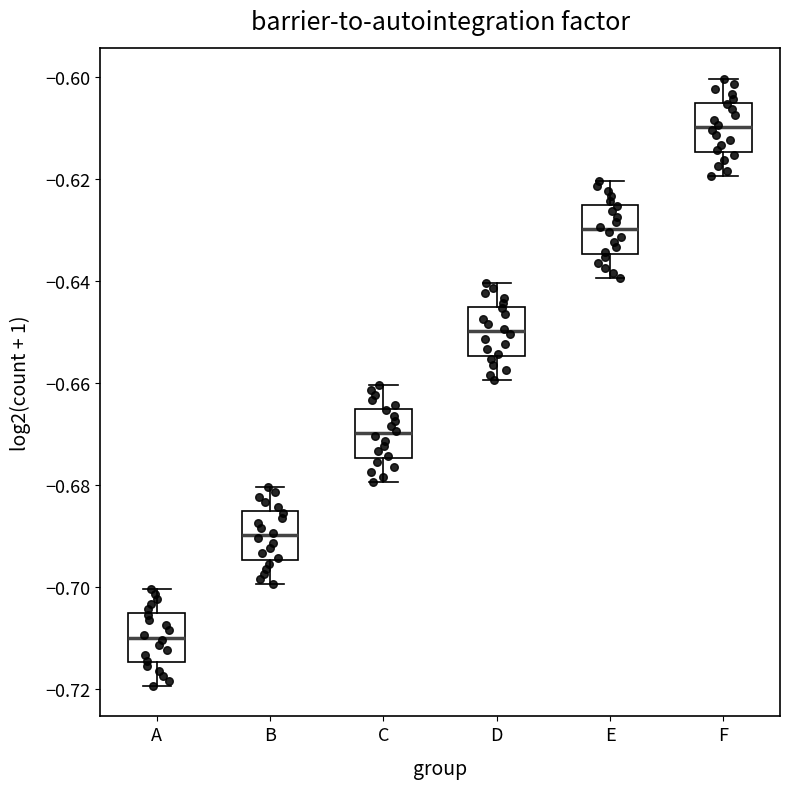

Reading left to right, transcribe this box plot: for each box, give where its median line is, the range the box spans, and where its two whiskers end, as read against the y-axis. The values are not printed on the chart, so give them approximately, as read against the axis.

A: median -0.710, box -0.714 to -0.706, whiskers -0.720 to -0.700
B: median -0.690, box -0.694 to -0.686, whiskers -0.700 to -0.680
C: median -0.670, box -0.674 to -0.666, whiskers -0.680 to -0.660
D: median -0.650, box -0.654 to -0.646, whiskers -0.660 to -0.640
E: median -0.630, box -0.634 to -0.626, whiskers -0.640 to -0.620
F: median -0.610, box -0.614 to -0.606, whiskers -0.620 to -0.600